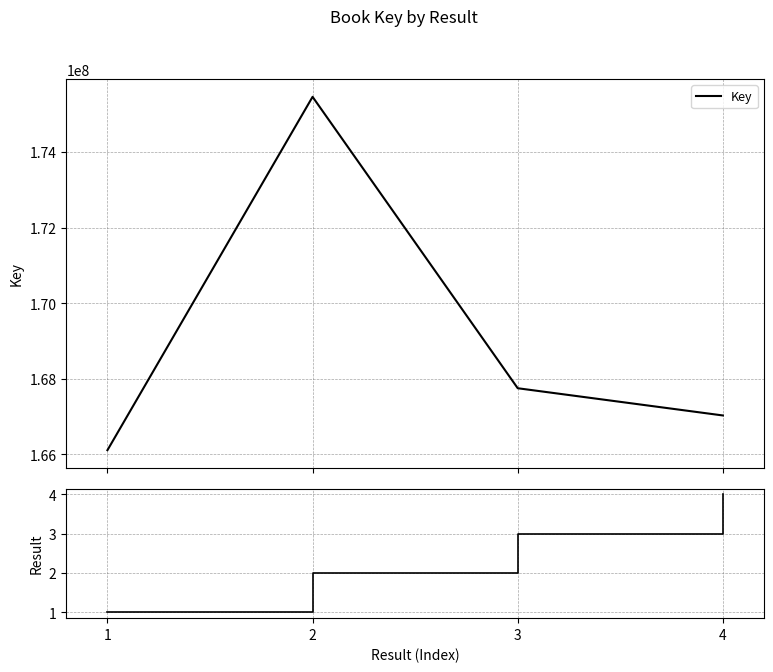

Is this an area chart (filled region under the line)?

No